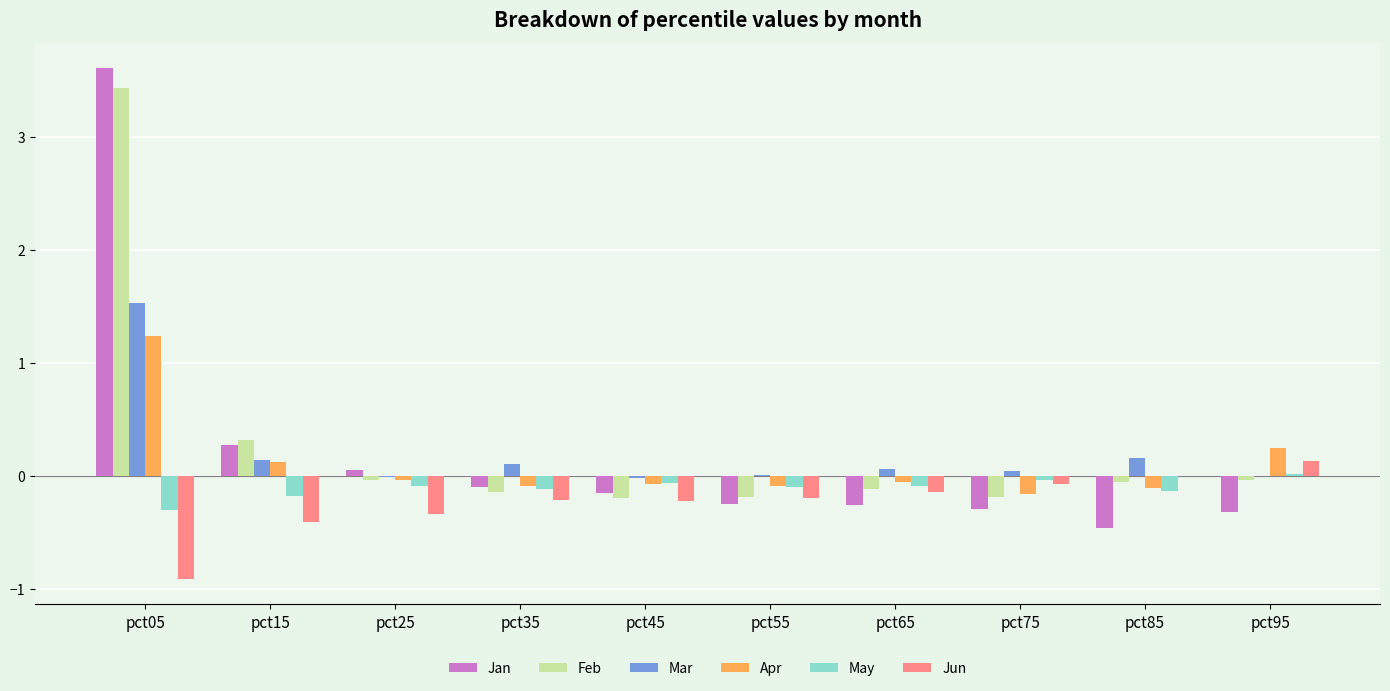

Which series has the largest range (max minus min)?

Jan